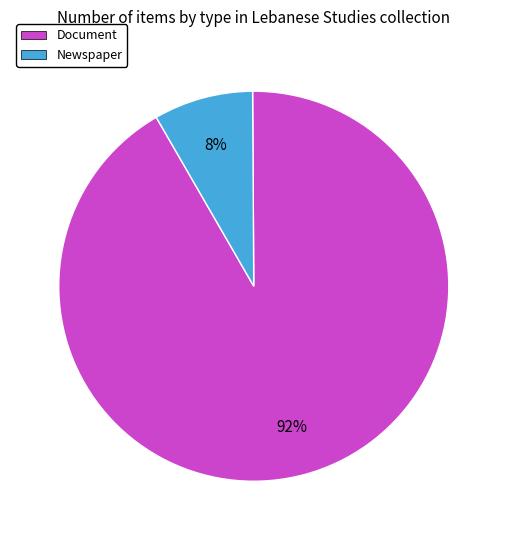

Is it true that Document is 77% of the pie?

False